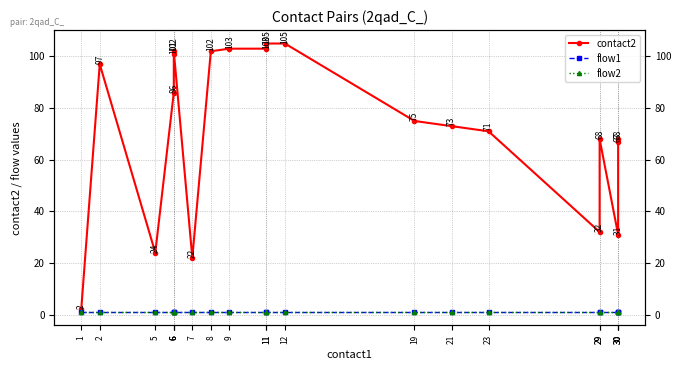

What are all the series names shown in the legend?

contact2, flow1, flow2